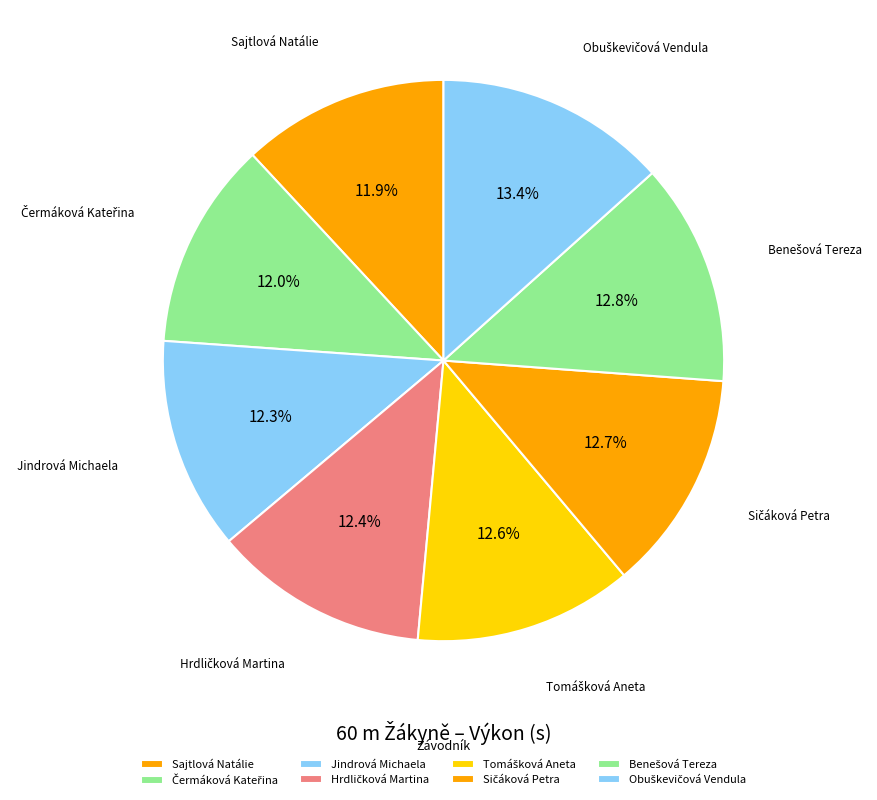

How many slices are in this pie chart?

8